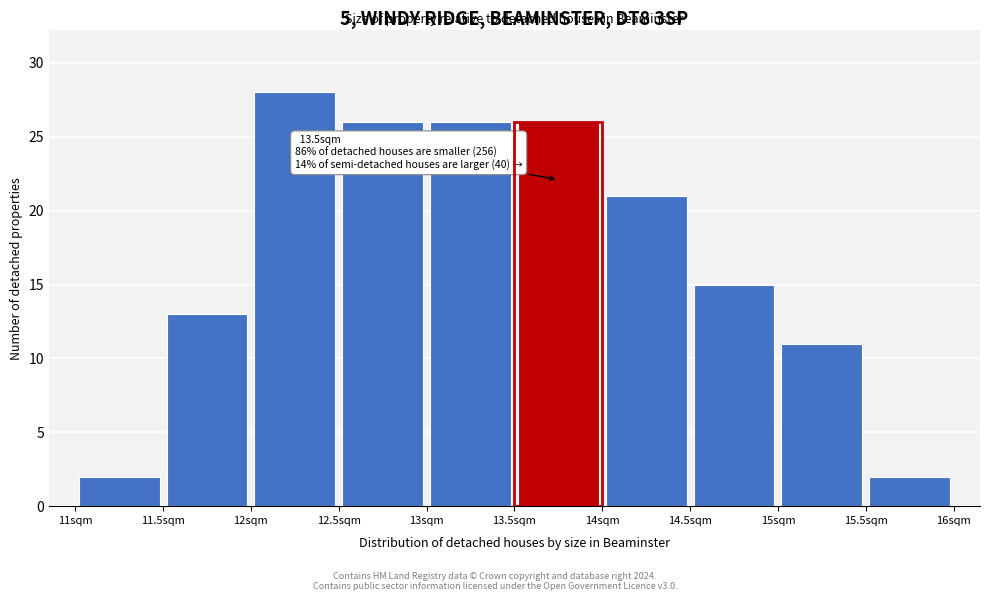

Which range on the x-axis has the tallest bar?

12.0 to 12.5